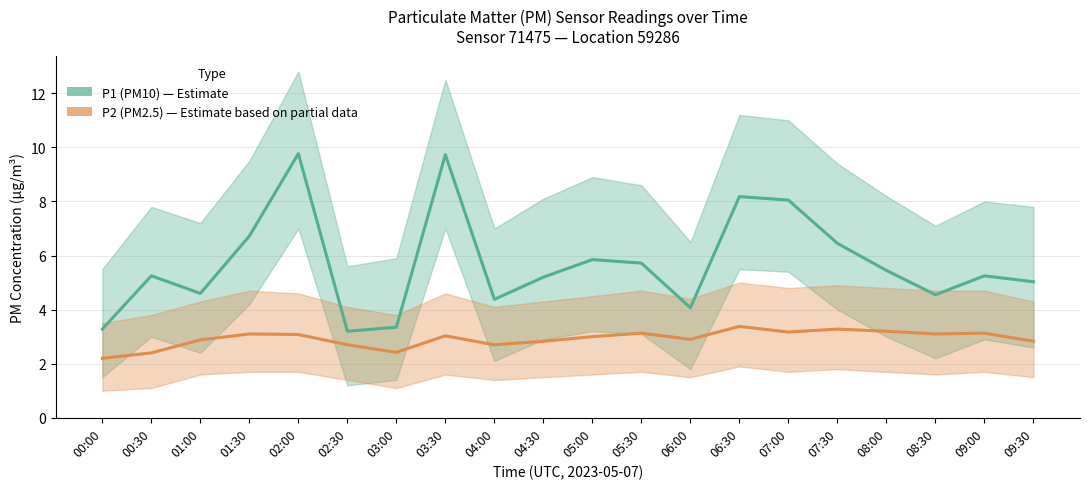

True or false: P2 (PM2.5) has a value of 3.1 at 09:00.

True